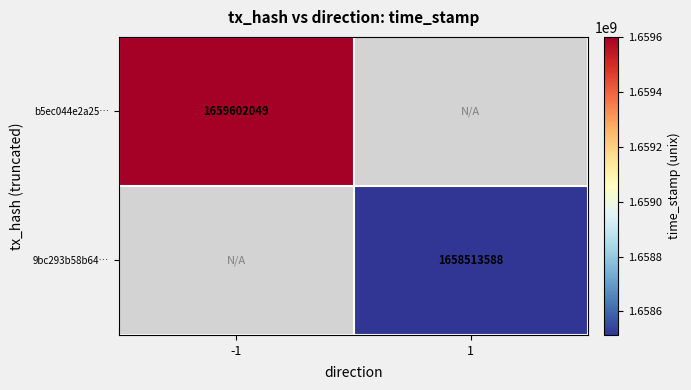

The value of b5ec044e2a25… at -1 is 1659602049. True or false?

True